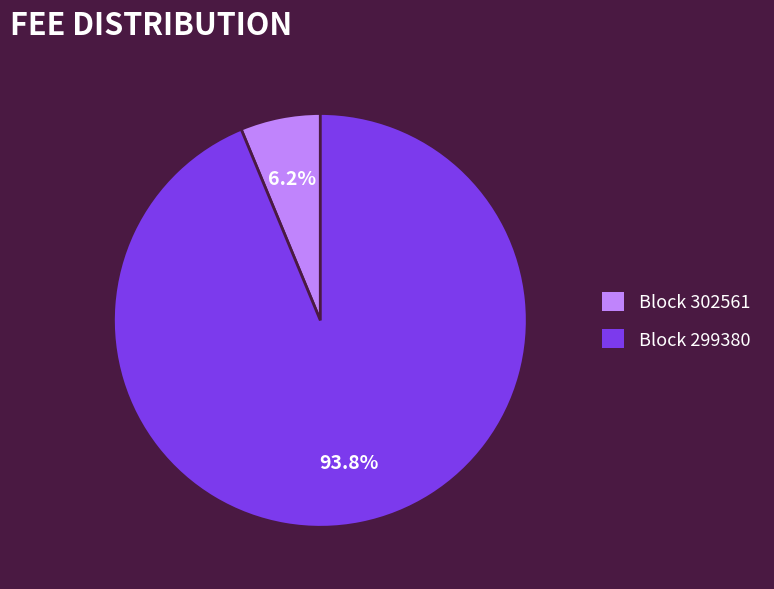

Does any single category account for the majority?

Yes